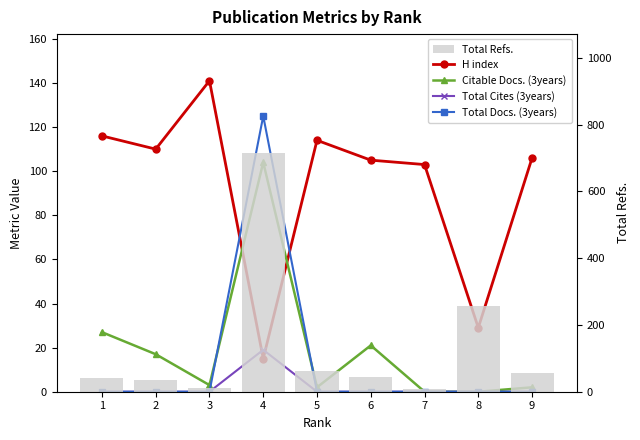

Which category has the lowest value in the Citable Docs. (3years) series?

7